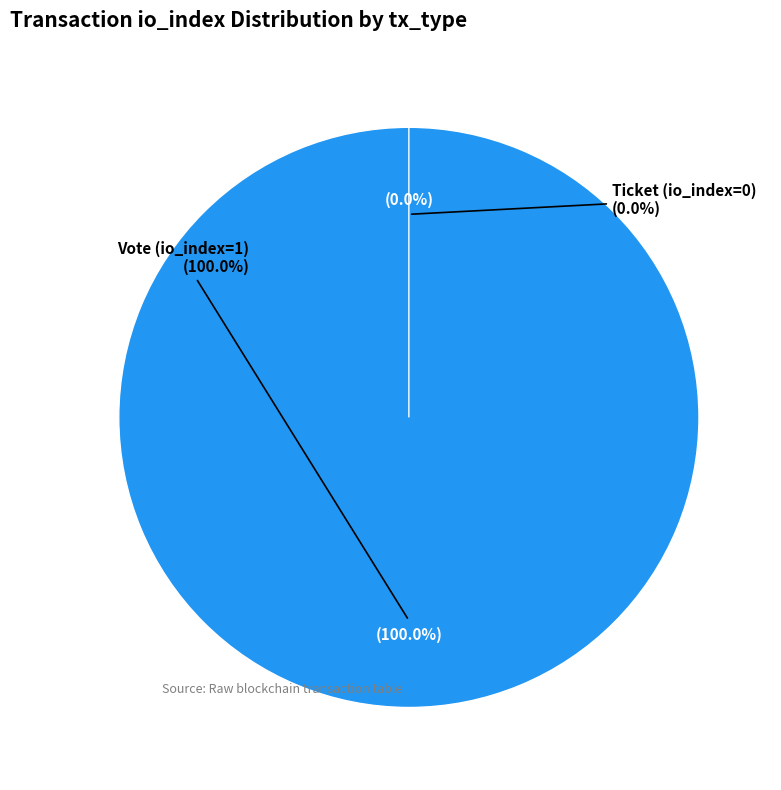

True or false: Vote (io_index=1) accounts for 90% of the total.

False